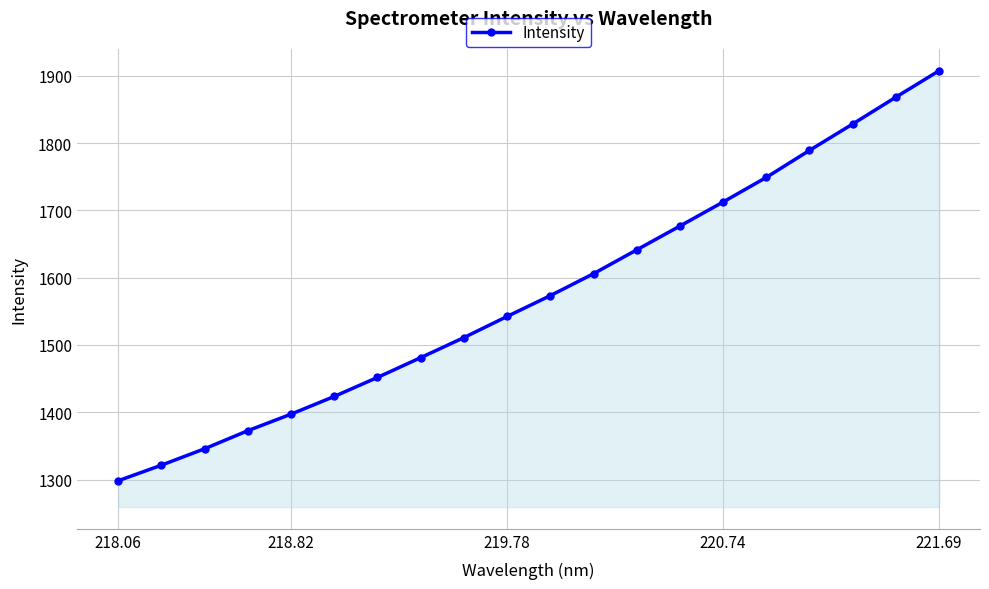

What is the difference between the second highest and second lowest values?

546.6